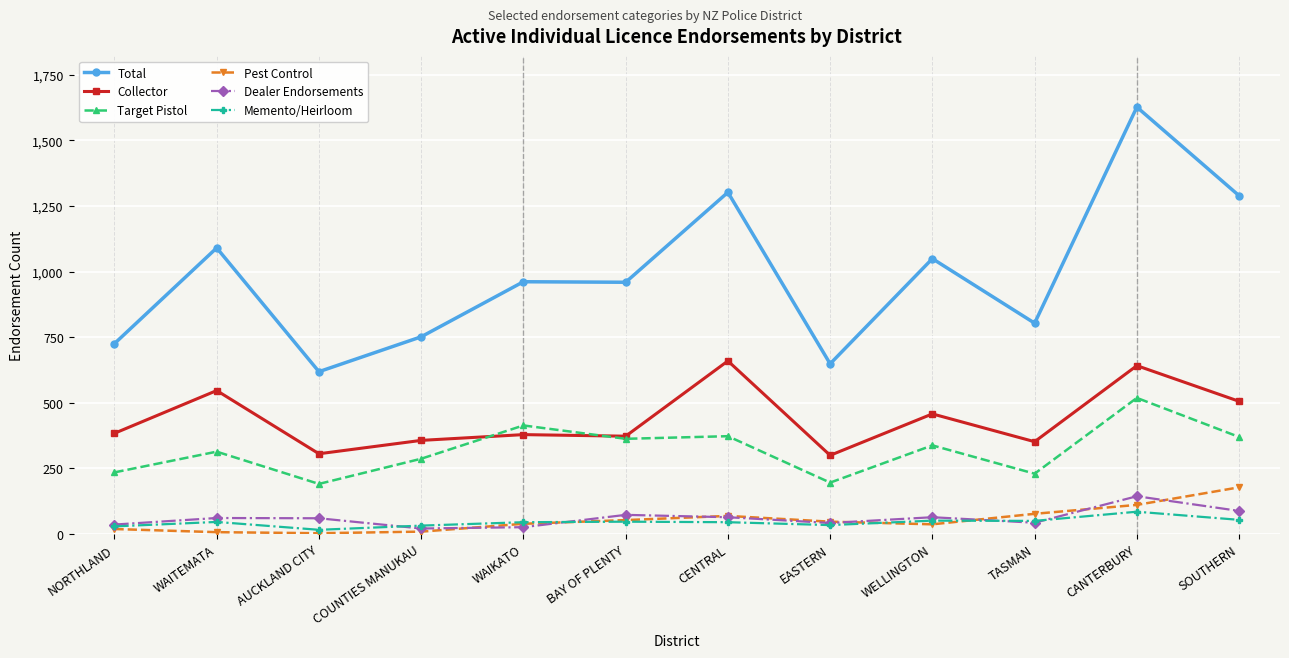

Read the Target Pistol value at CENTRAL.

372